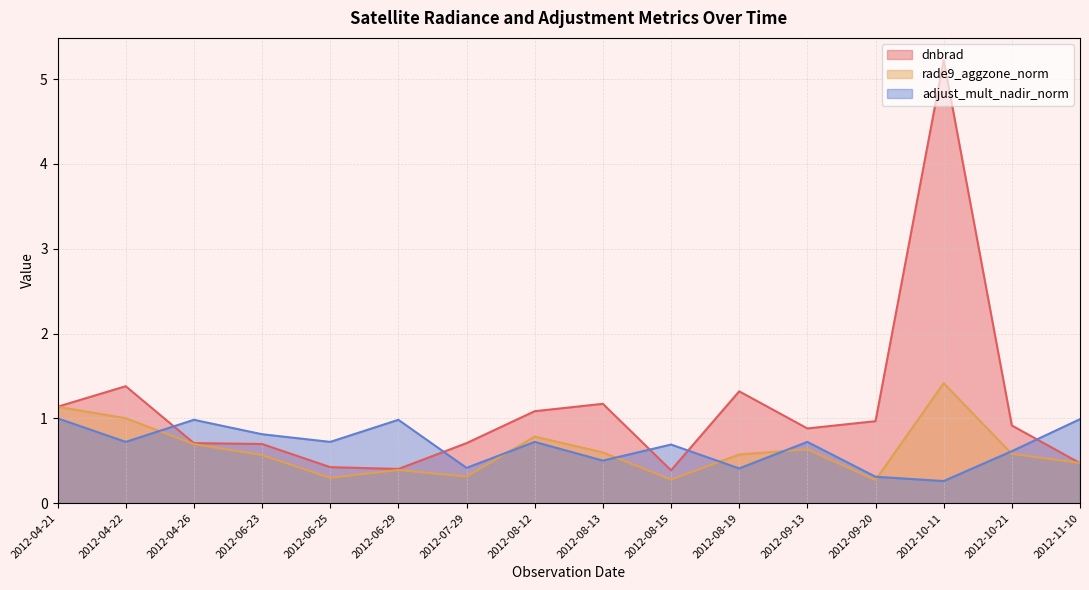

At how many categories does at least one series exceed 3?

1